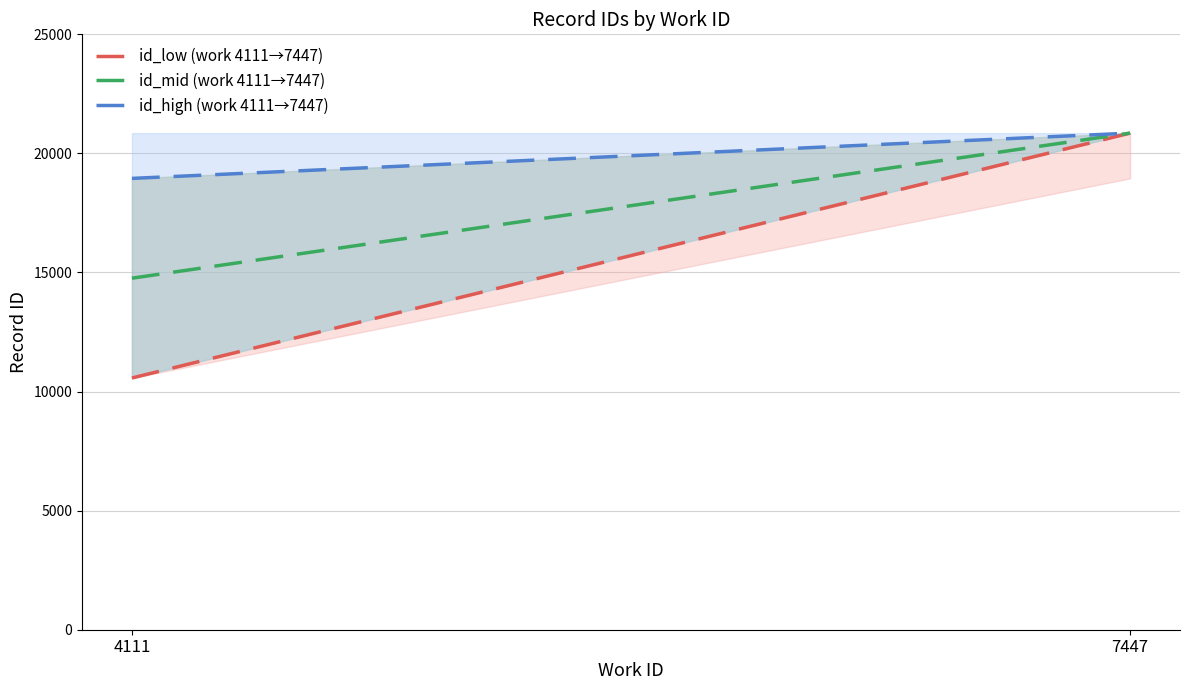

What is the sum of the id_low (work 4111→7447) values at 4111 and 7447?

31422.0